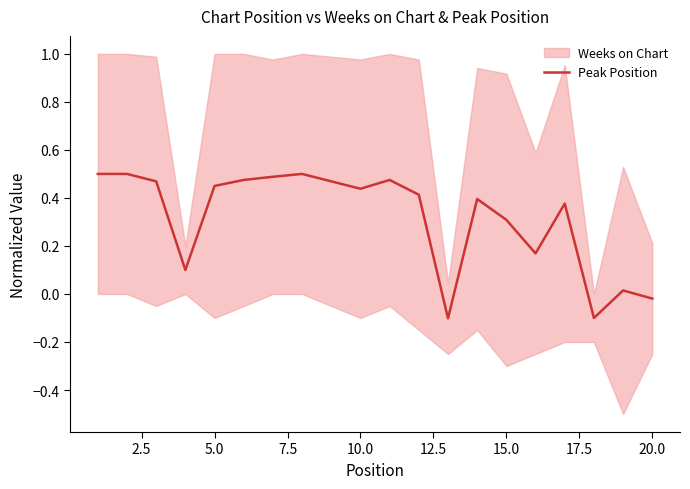

True or false: Peak Position has a value of 0.1 at 15.0.

False